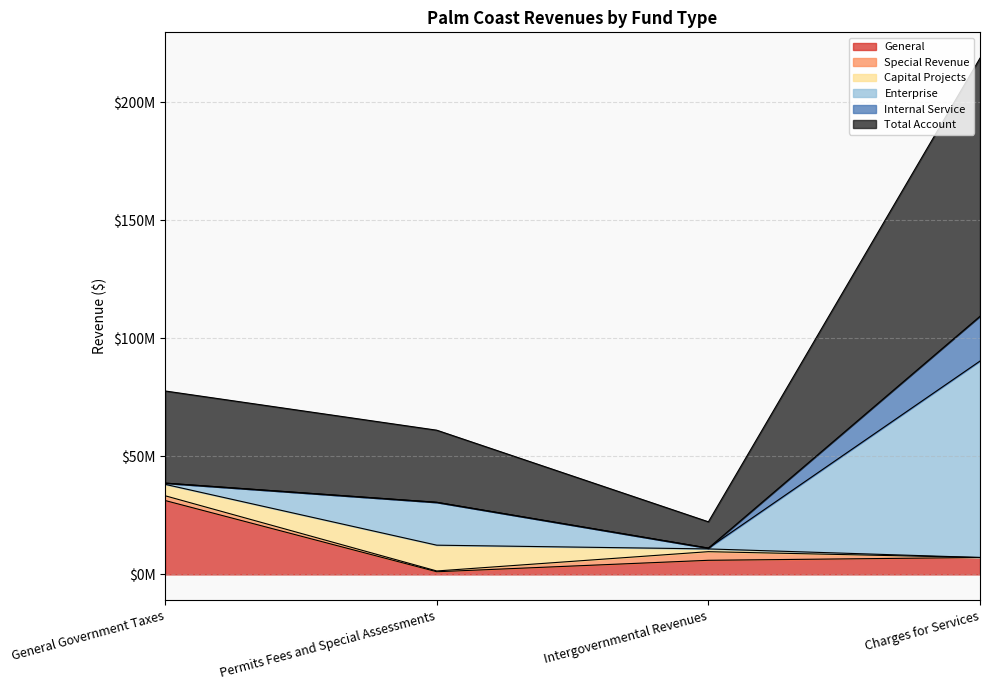

What is the difference between the Enterprise values at Charges for Services and Intergovernmental Revenues?

82867340